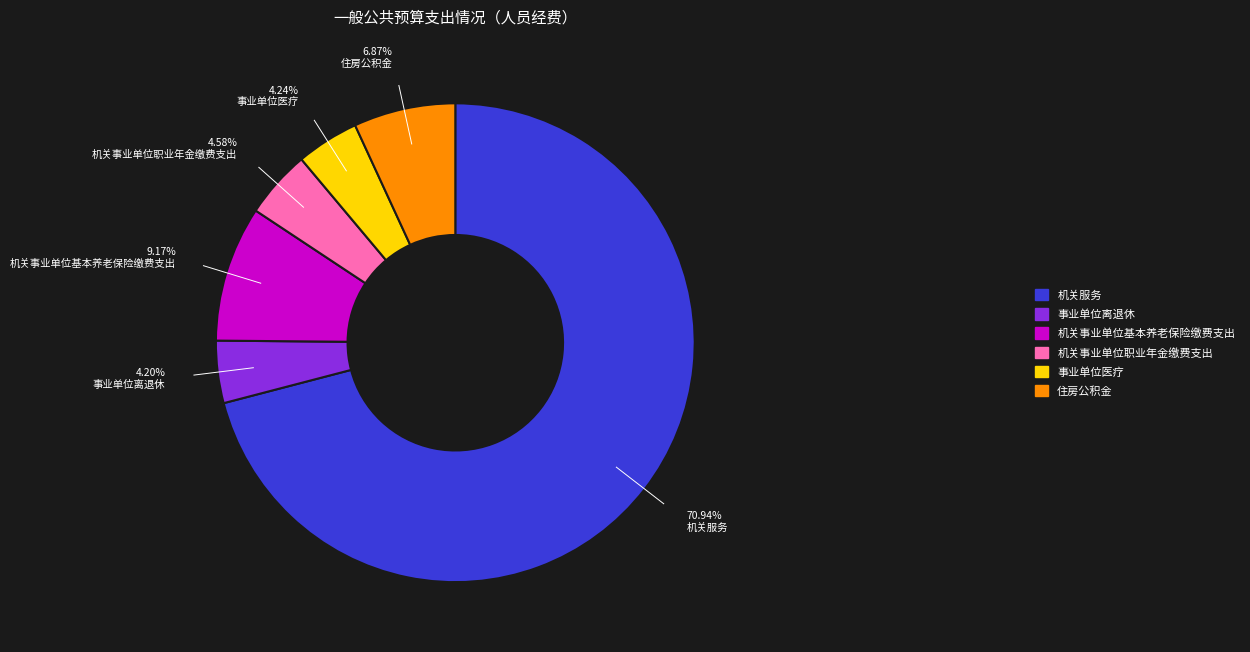

Which has a higher value, 住房公积金 or 事业单位离退休?

住房公积金